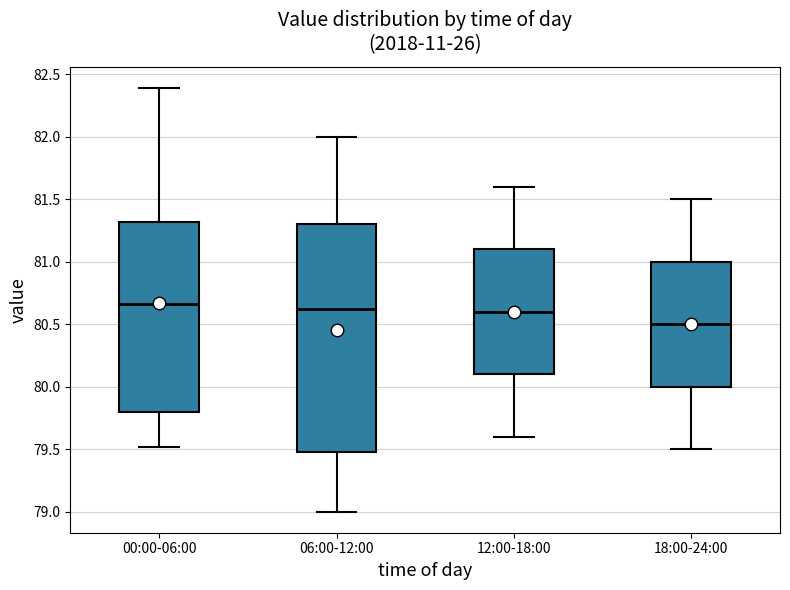

Reading left to right, read every box against the y-axis: the position of its median line, the range the box covers, and the ends of its whiskers. The values are not printed on the chart, so give them approximately, as read against the axis.

00:00-06:00: median 80.65, box 79.80 to 81.30, whiskers 79.50 to 82.40
06:00-12:00: median 80.65, box 79.50 to 81.30, whiskers 79.00 to 82.00
12:00-18:00: median 80.60, box 80.10 to 81.10, whiskers 79.60 to 81.60
18:00-24:00: median 80.50, box 80.00 to 81.00, whiskers 79.50 to 81.50